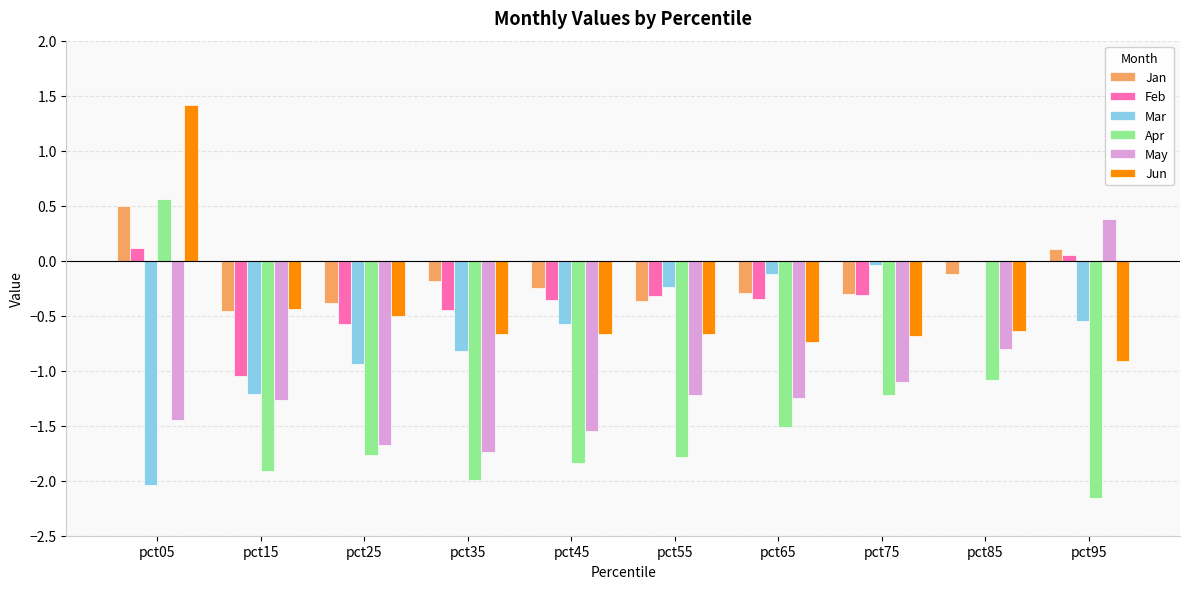

What is the total value across all series at pct15?

-6.3